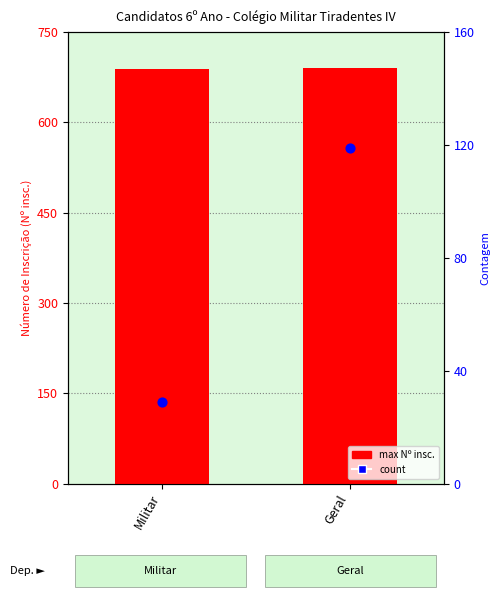

What is the total value across all series at Militar?

718